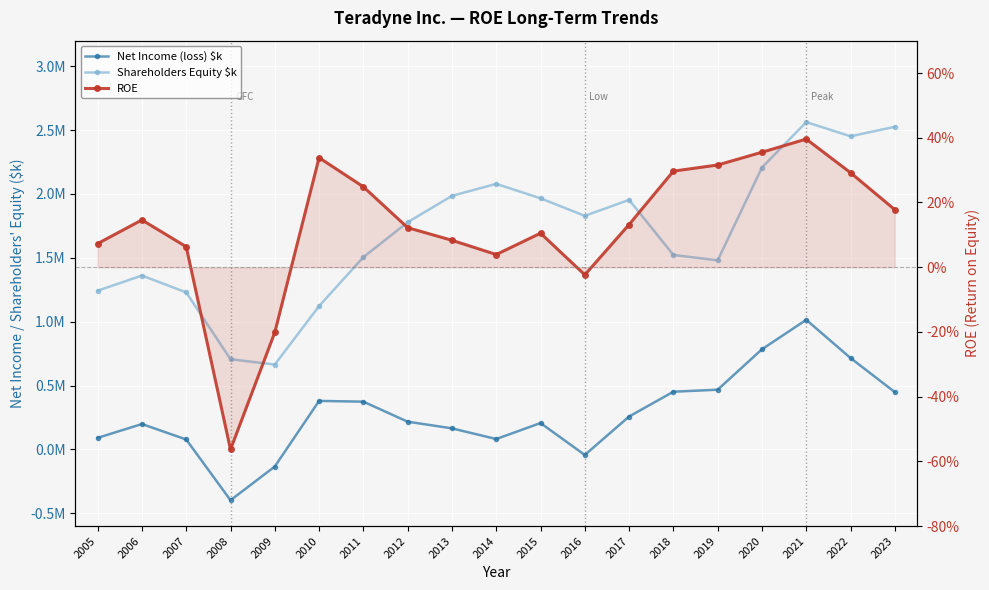

Reading left to right, transcribe all the data shown in this chart.

Net Income (loss) $k: 2005=90648.0	2006=198757.0	2007=77711.0	2008=-397834.0	2009=-133837.0	2010=379730.0	2011=373809.0	2012=217049.0	2013=164947.0	2014=81272.0	2015=206477.0	2016=-43421.0	2017=257692.0	2018=451779.0	2019=467468.0	2020=784147.0	2021=1014589.0	2022=715501.0	2023=448752.0
Shareholders Equity $k: 2005=1242666.0	2006=1361187.0	2007=1229174.0	2008=706112.0	2009=664579.0	2010=1122188.0	2011=1505060.0	2012=1778355.0	2013=1985094.0	2014=2078980.0	2015=1965786.0	2016=1828659.0	2017=1953646.0	2018=1522354.0	2019=1480158.0	2020=2207018.0	2021=2562444.0	2022=2451294.0	2023=2525897.0
ROE: 2005=0.1	2006=0.1	2007=0.1	2008=-0.6	2009=-0.2	2010=0.3	2011=0.2	2012=0.1	2013=0.1	2014=0.0	2015=0.1	2016=-0.0	2017=0.1	2018=0.3	2019=0.3	2020=0.4	2021=0.4	2022=0.3	2023=0.2